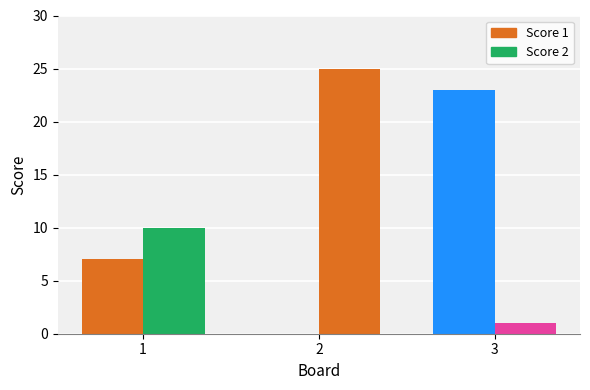

Which series has the largest total across all categories?

Score 2